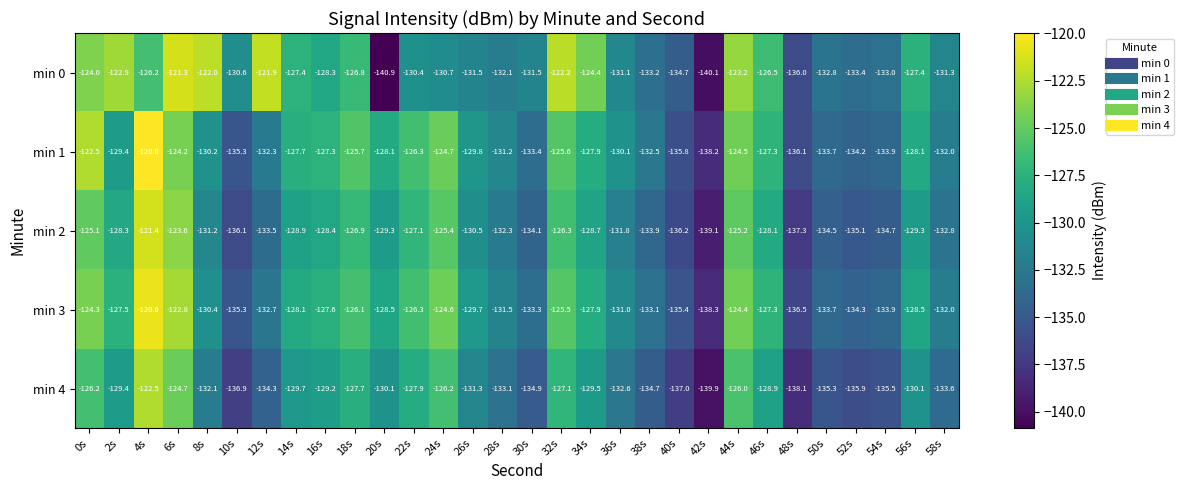

What is the highest value of the min 1 series?

-120.0